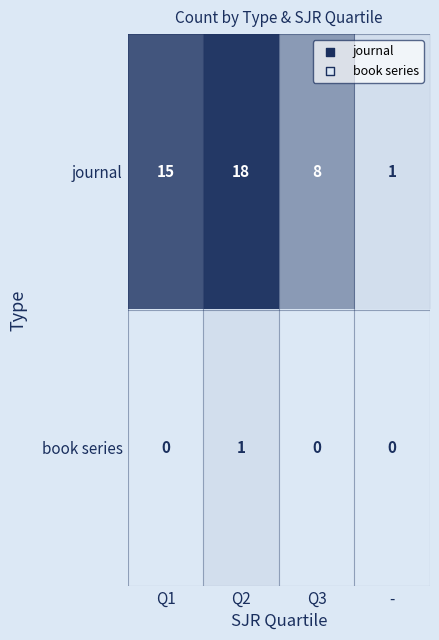

Between Q3 and -, which series saw the biggest shift?

journal